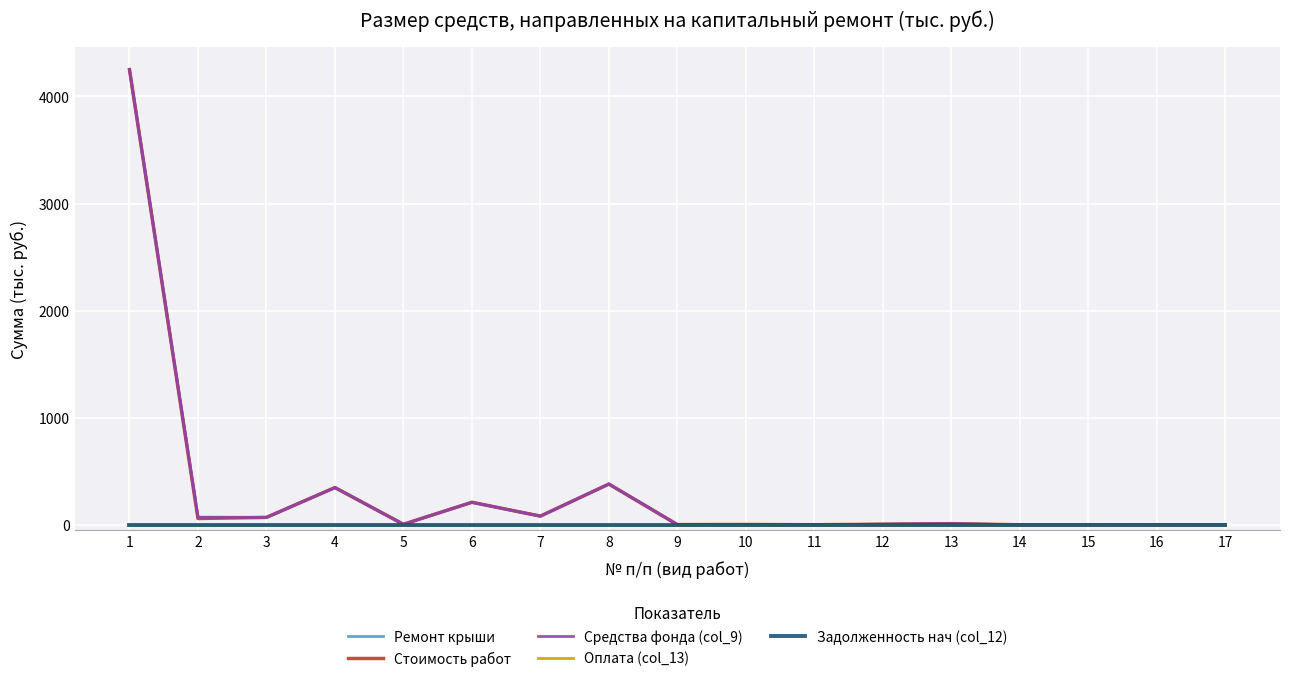

Does the chart display data point markers on the line(s)?

No